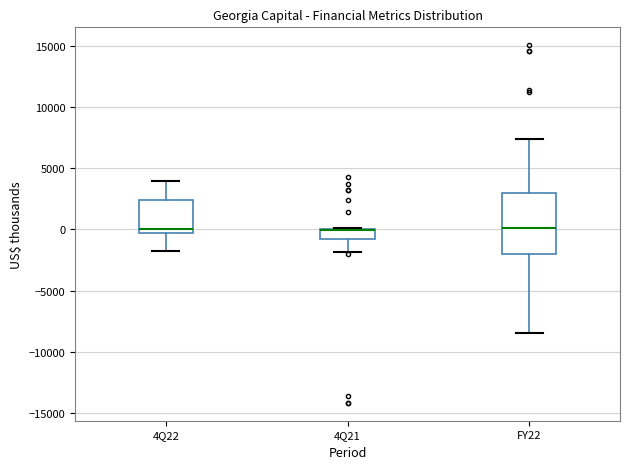

Reading left to right, read every box against the y-axis: the position of its median line, the range the box covers, and the ends of its whiskers. The values are not printed on the chart, so give them approximately, as read against the axis.

4Q22: median 0, box -500 to 2500, whiskers -1500 to 4000
4Q21: median 0 (drawn on the box's upper edge), box -1000 to 0, whiskers -2000 to 0
FY22: median 0, box -2000 to 3000, whiskers -8500 to 7500